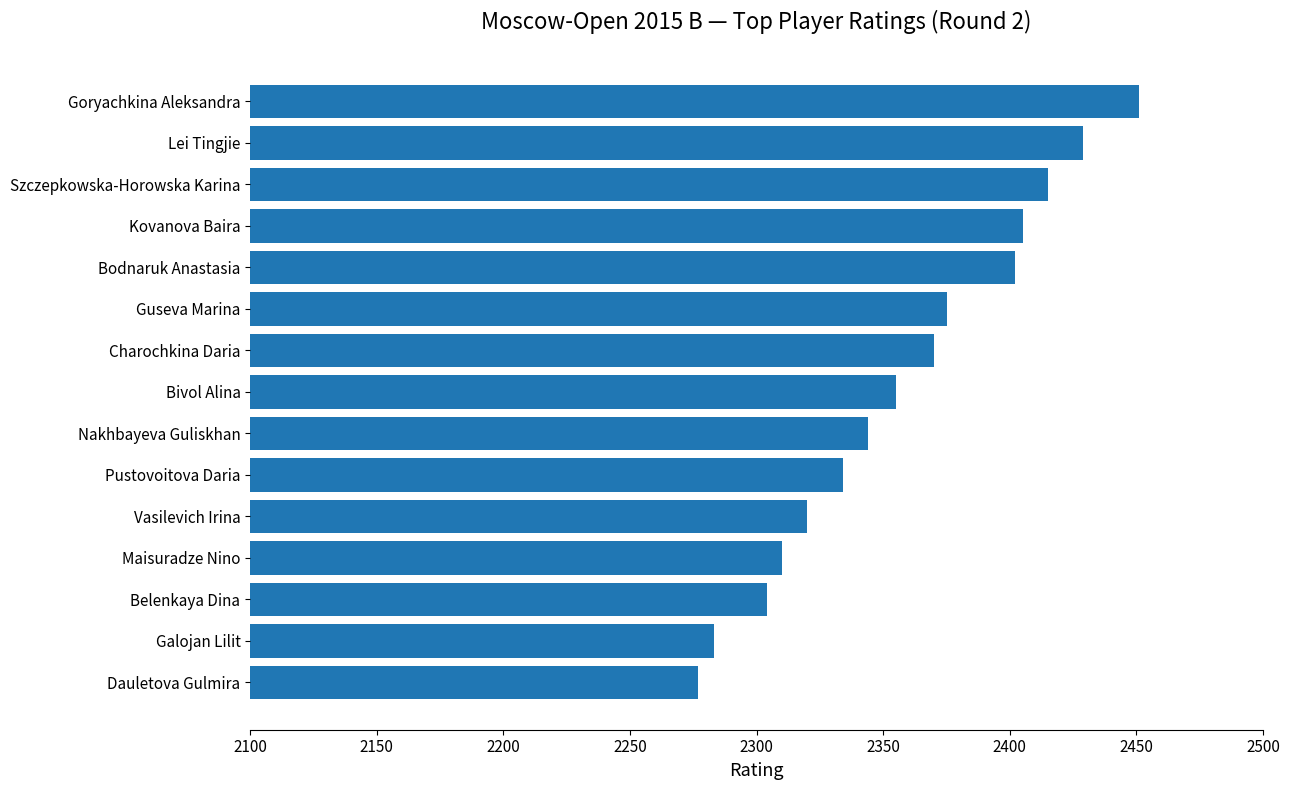

What is the value of the 7th bar from the top?

2370